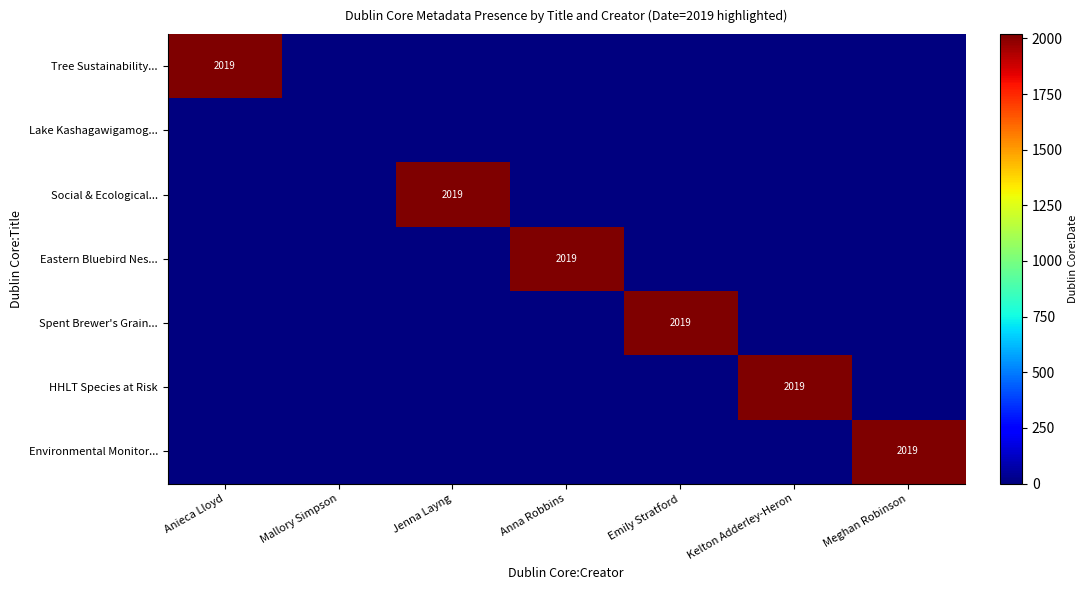

Is it true that Eastern Bluebird Nes... equals 3099 at Anna Robbins?

False